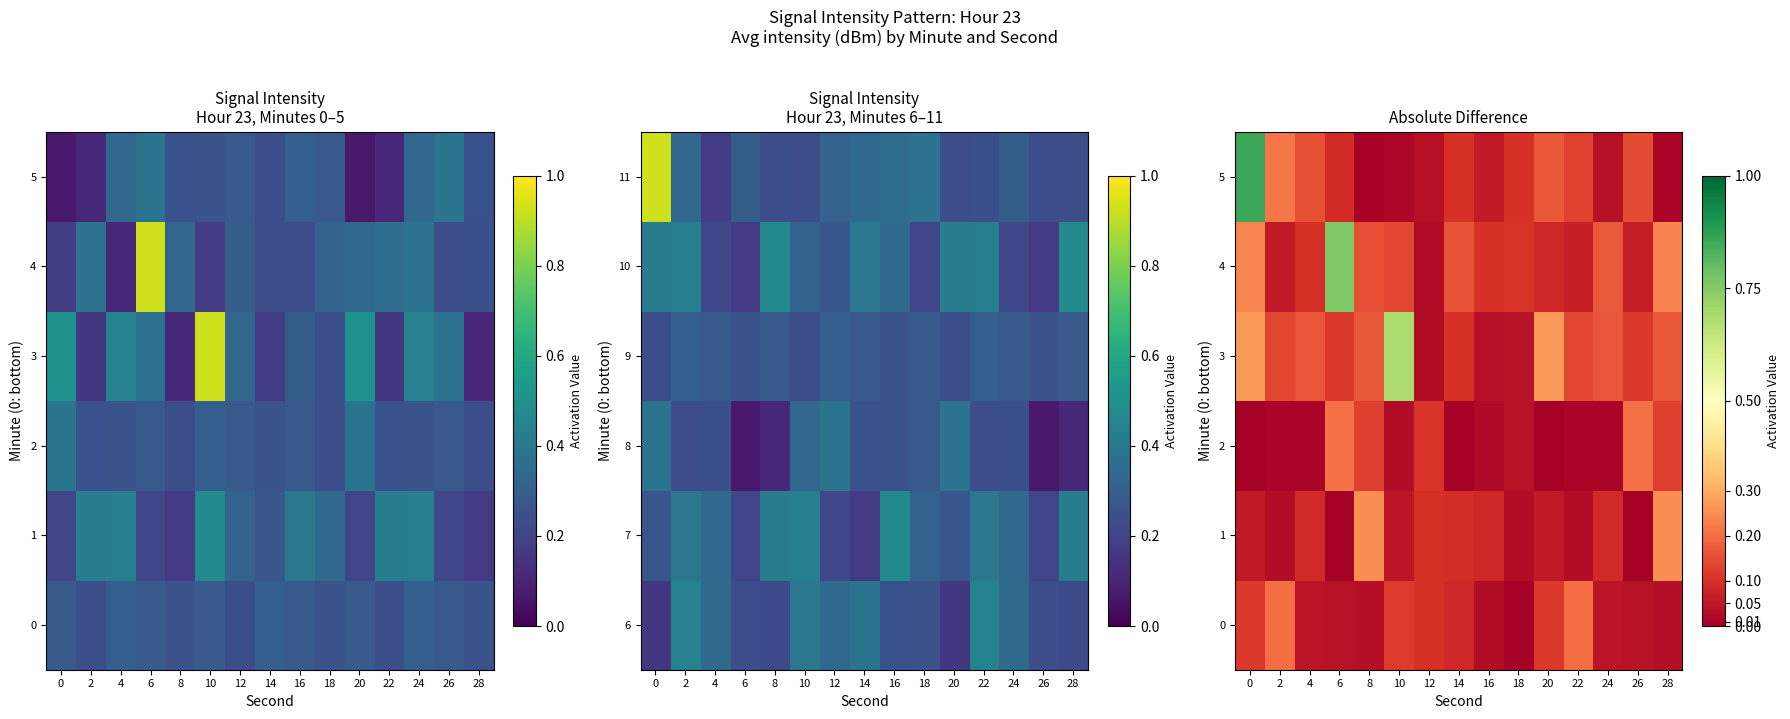

At how many categories does at least one series exceed 0?

15